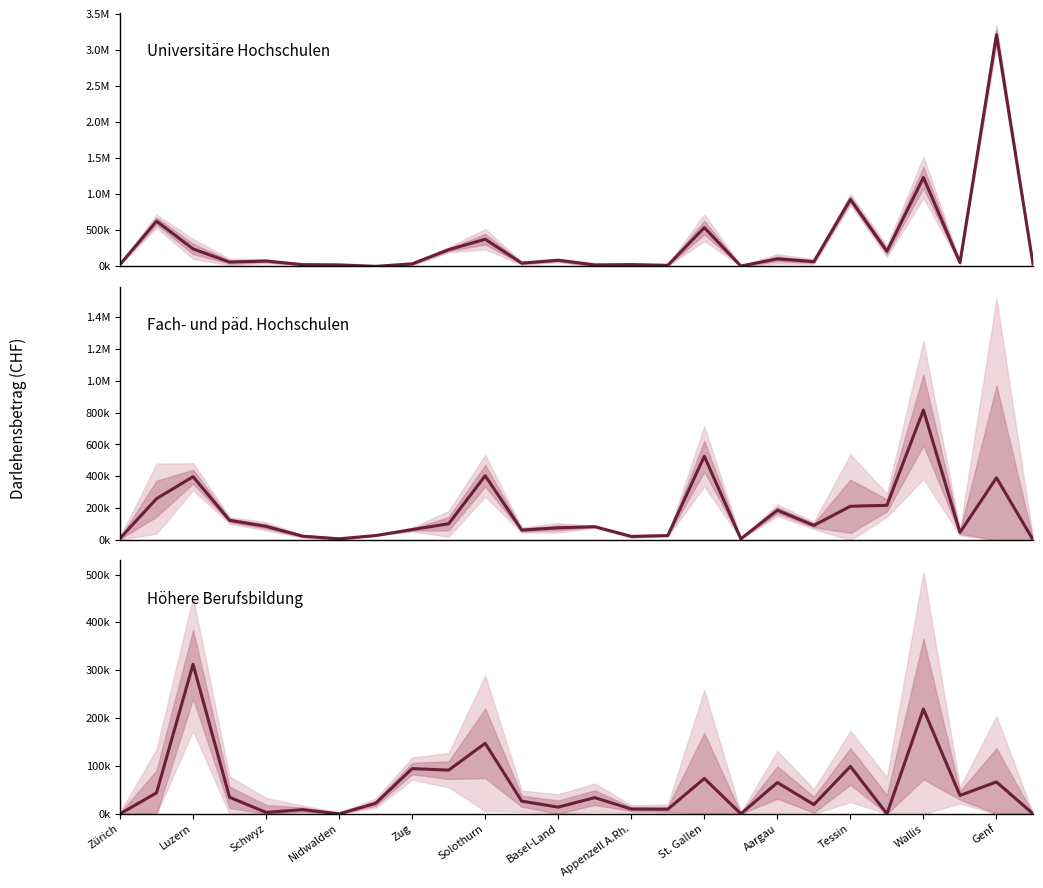

At which label does Höhere Berufsbildung first exceed 33900?

Luzern